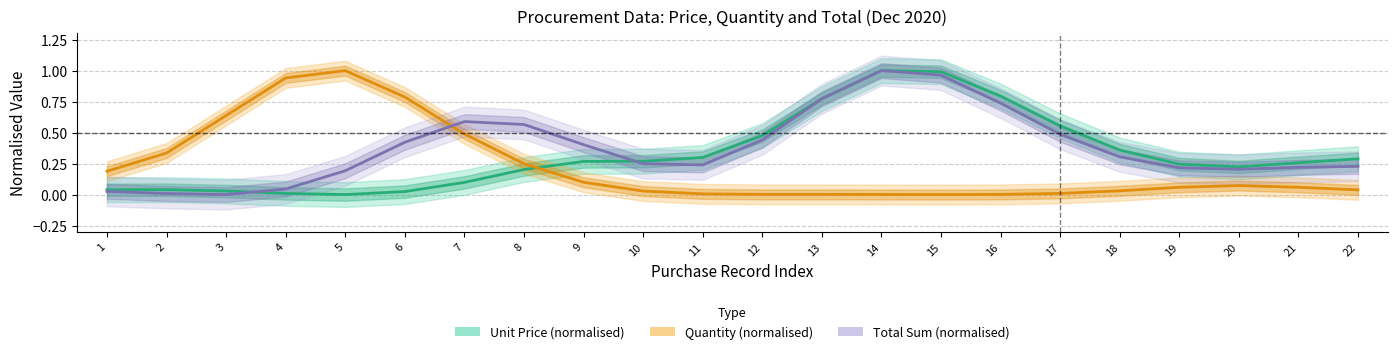

List the labels in order of Quantity (normalised) value, largest first.

5, 4, 6, 3, 7, 2, 8, 1, 9, 20, 21, 19, 22, 18, 10, 17, 11, 12, 13, 16, 14, 15